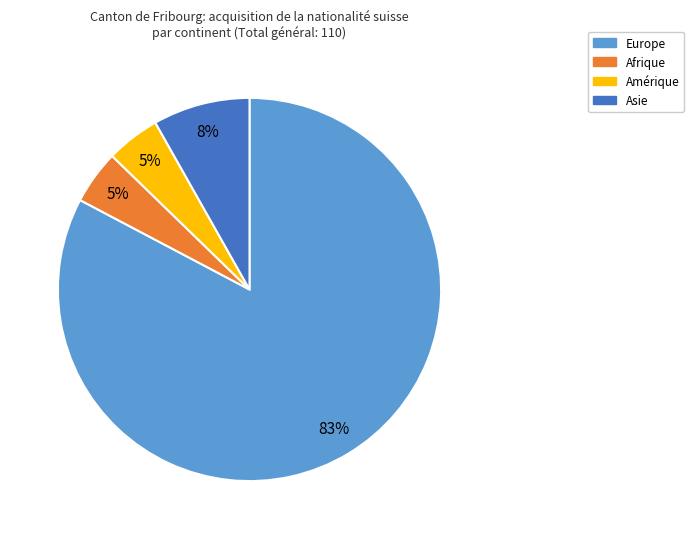

To the nearest percent, what portion does Asie represent?

8%